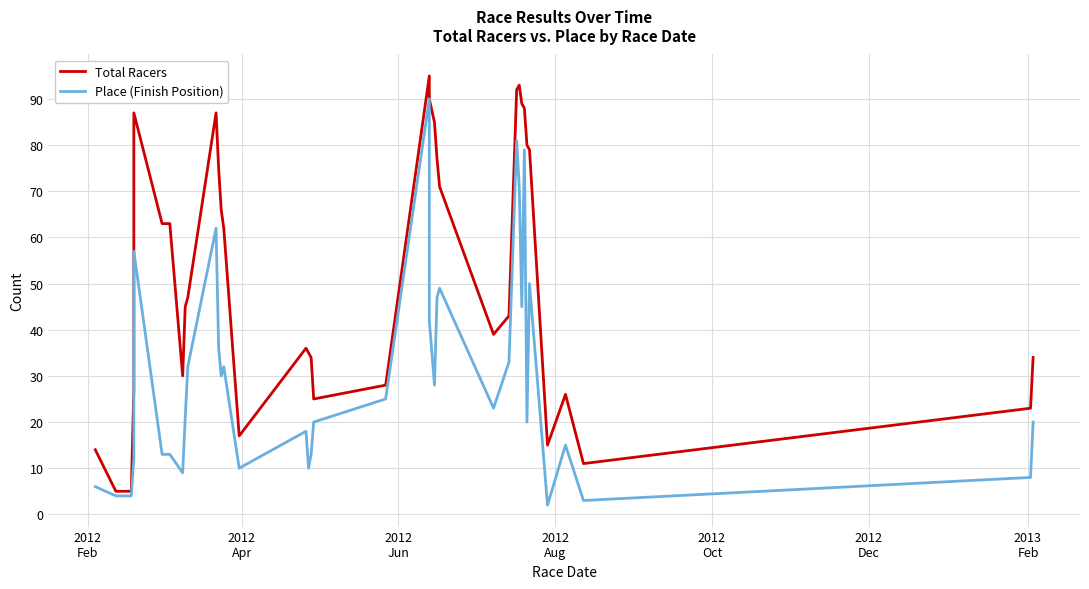

How many interior local peaks does the Total Racers series have?

6